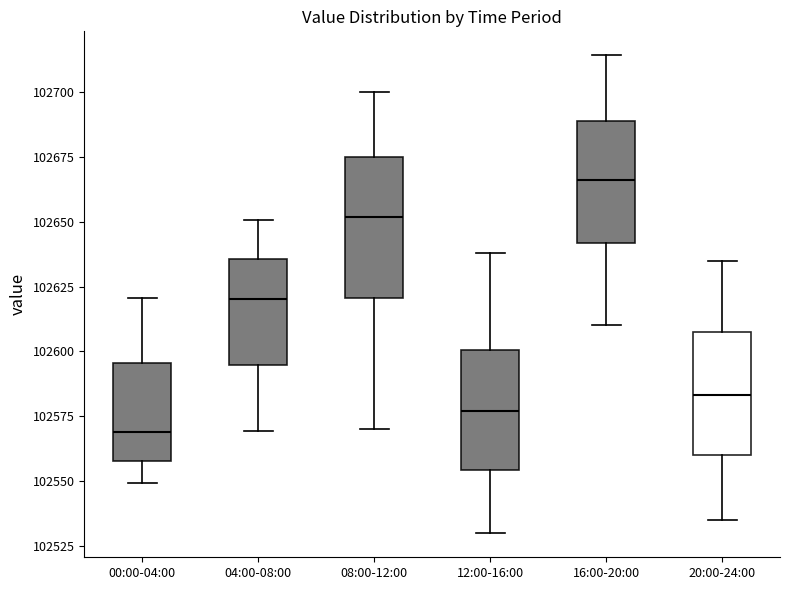

Which box has the highest median line?

16:00-20:00